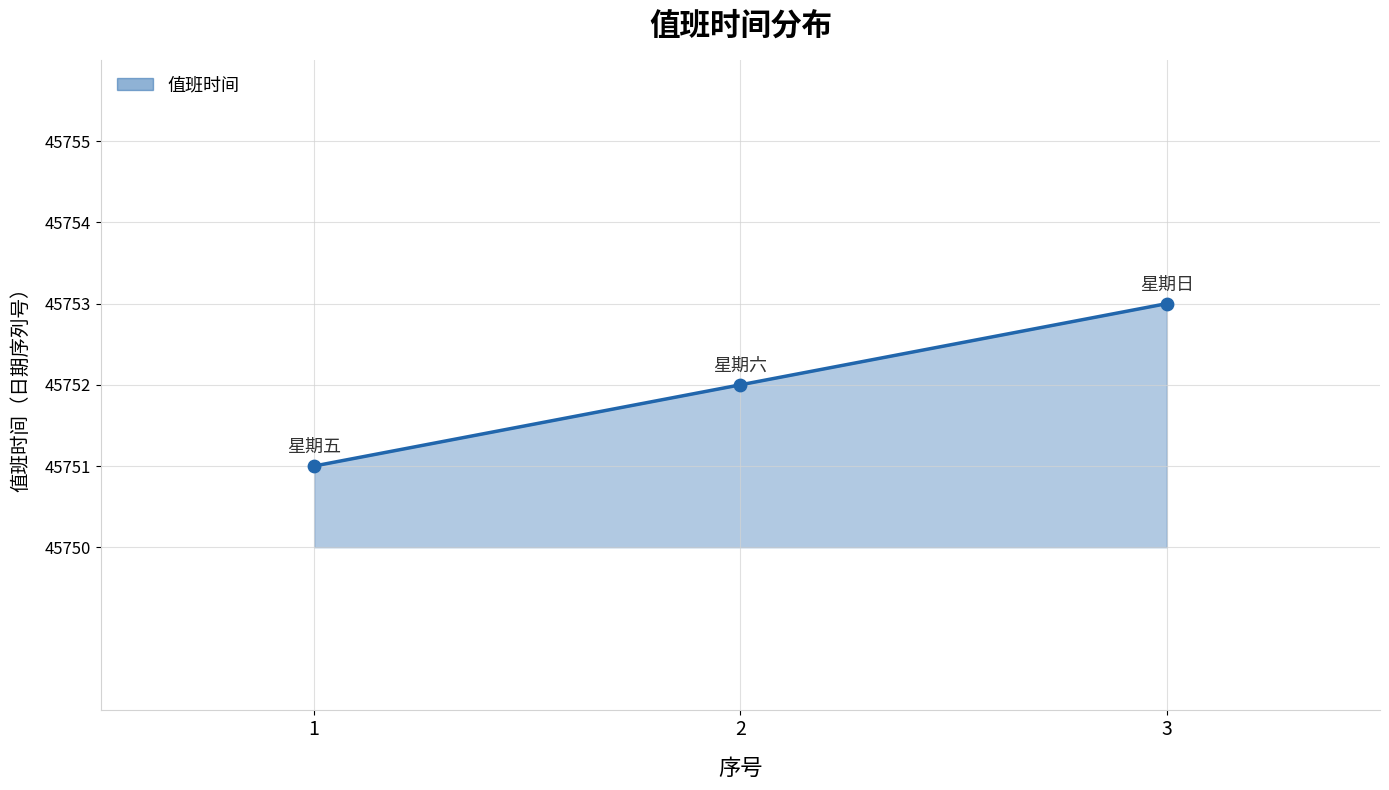

What is the change in value from 2 to 3?

+1